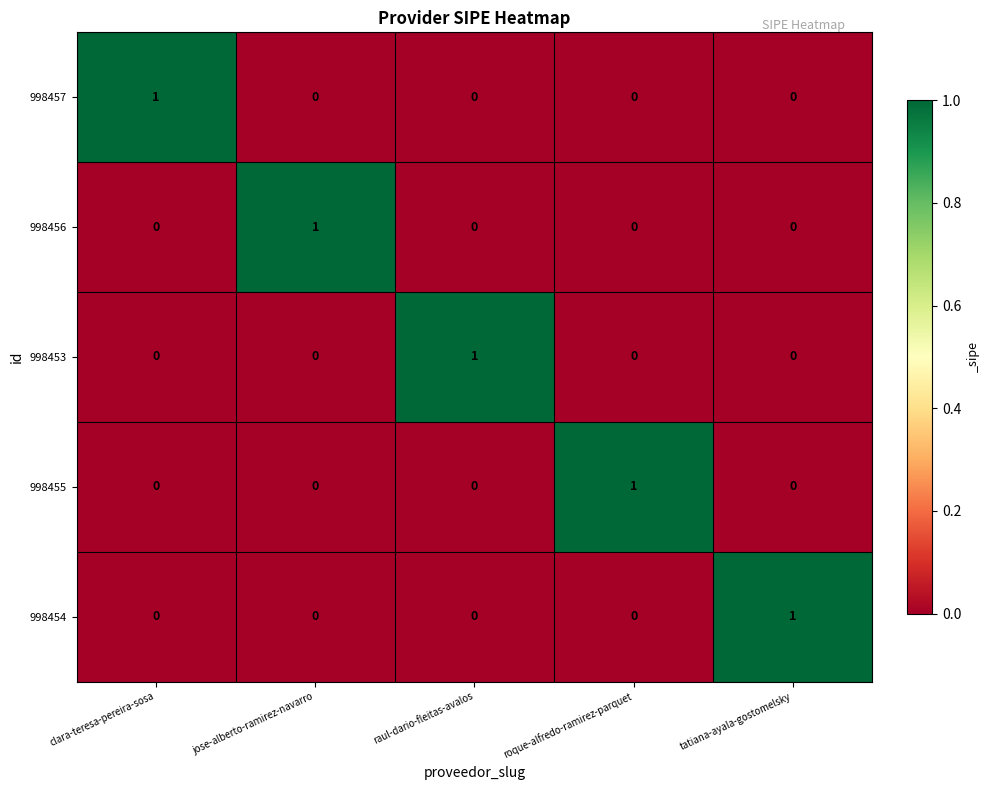

At how many categories does at least one series exceed 0?

5